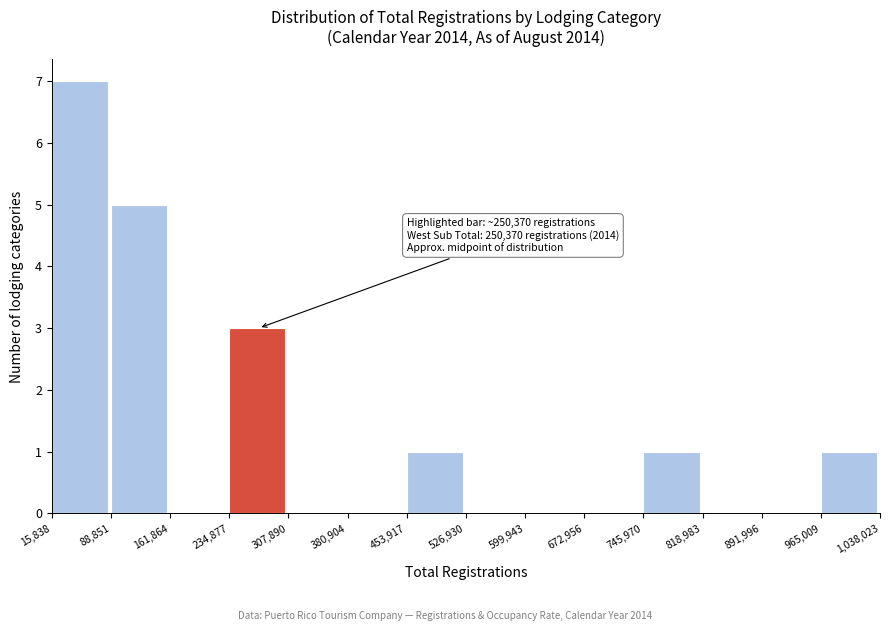

Over which range of the x-axis is the bar tallest?

15,838 to 88,851